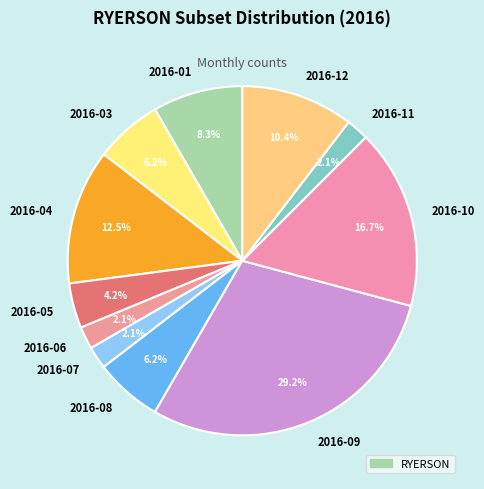

Count the number of slices in the pie.

11